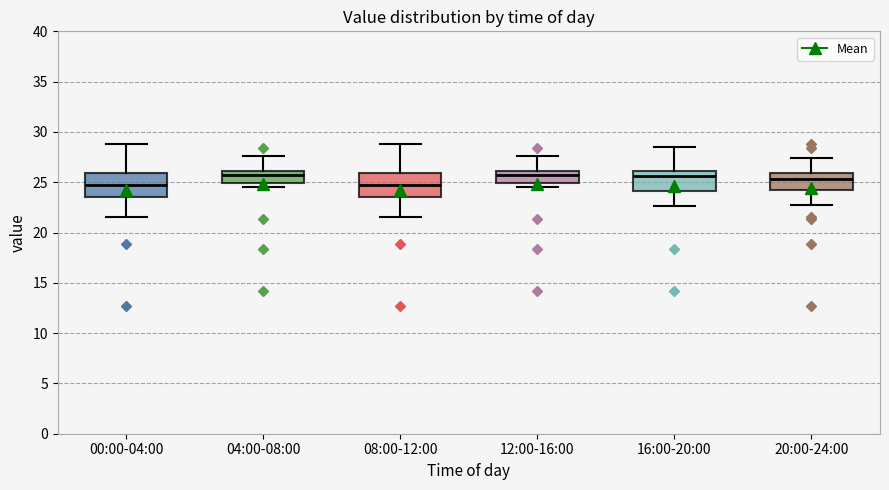

Reading left to right, read every box against the y-axis: the position of its median line, the range the box covers, and the ends of its whiskers. The values are not printed on the chart, so give them approximately, as read against the axis.

00:00-04:00: median 25.0, box 23.5 to 26.0, whiskers 21.5 to 29.0
04:00-08:00: median 25.5, box 25.0 to 26.0, whiskers 24.5 to 27.5
08:00-12:00: median 25.0, box 23.5 to 26.0, whiskers 21.5 to 29.0
12:00-16:00: median 25.5, box 25.0 to 26.0, whiskers 24.5 to 27.5
16:00-20:00: median 25.5, box 24.0 to 26.0, whiskers 22.5 to 28.5
20:00-24:00: median 25.5, box 24.0 to 26.0, whiskers 23.0 to 27.5